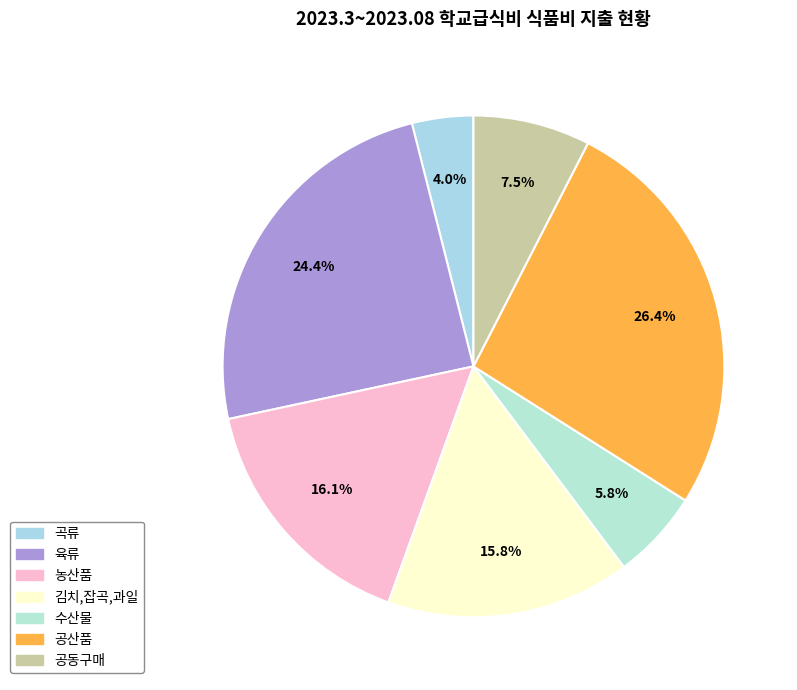

To the nearest percent, what is the difference between the largest and smallest slice percentages?

22%